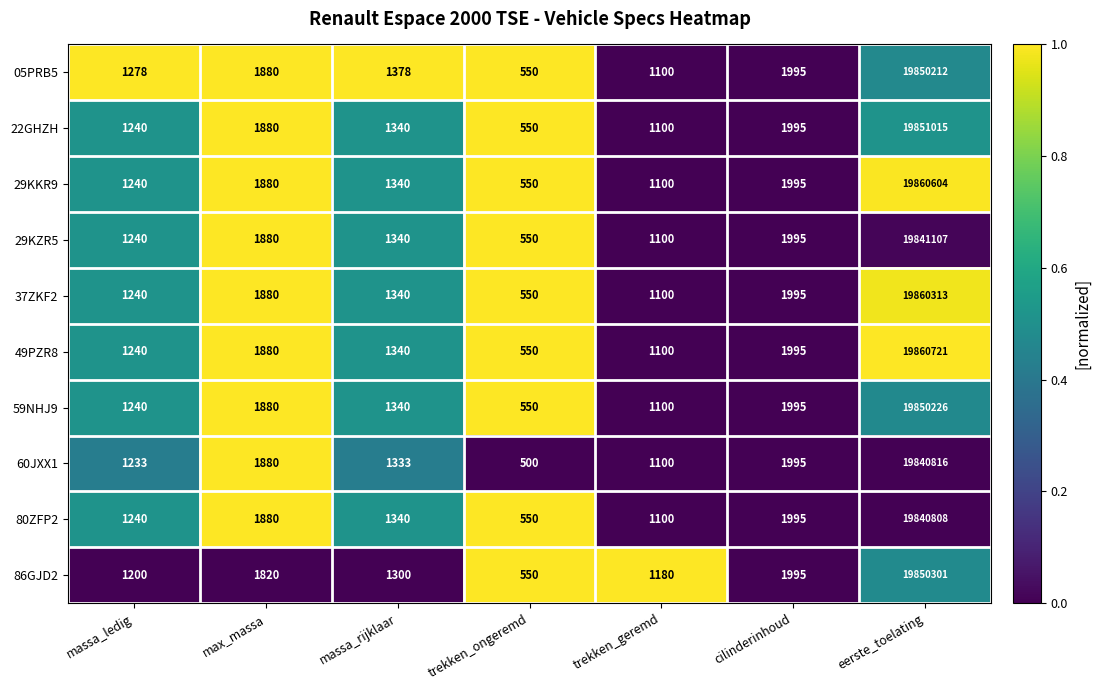

What is the difference between the highest and lowest values at massa_ledig?

78